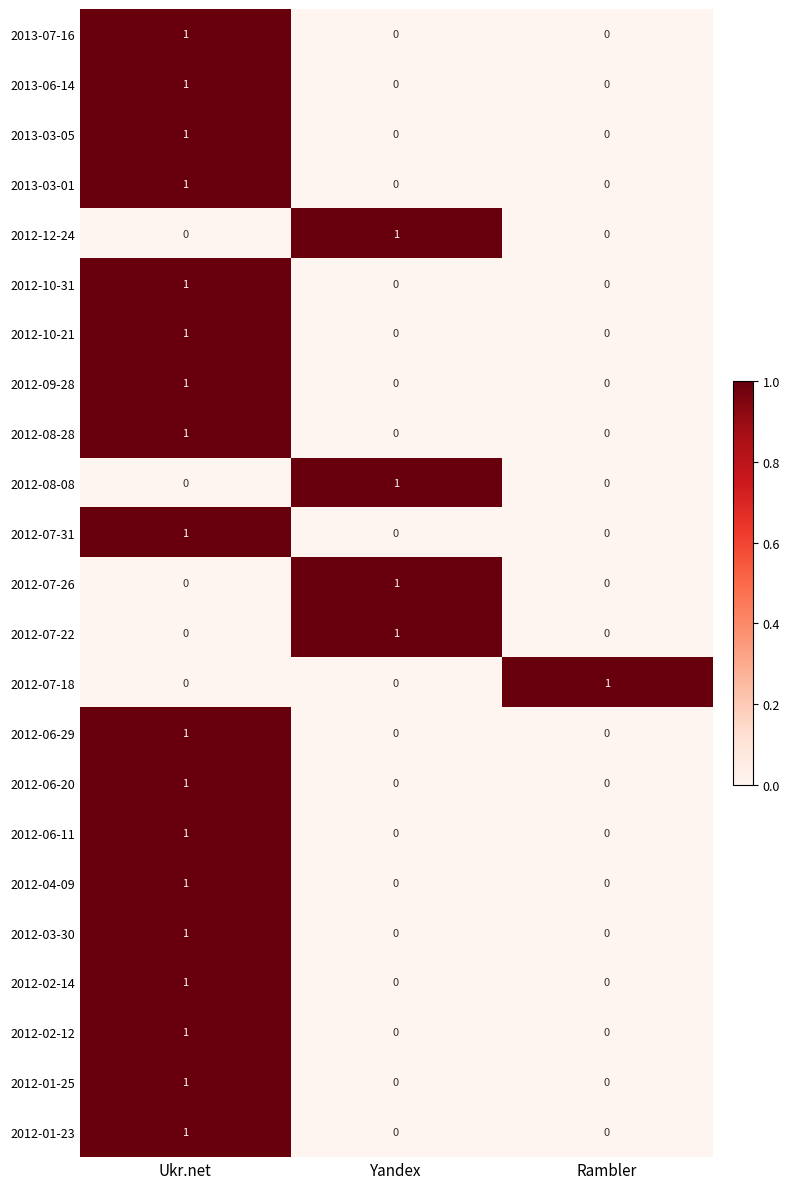

Is it true that 2012-03-30 equals 1 at Ukr.net?

True